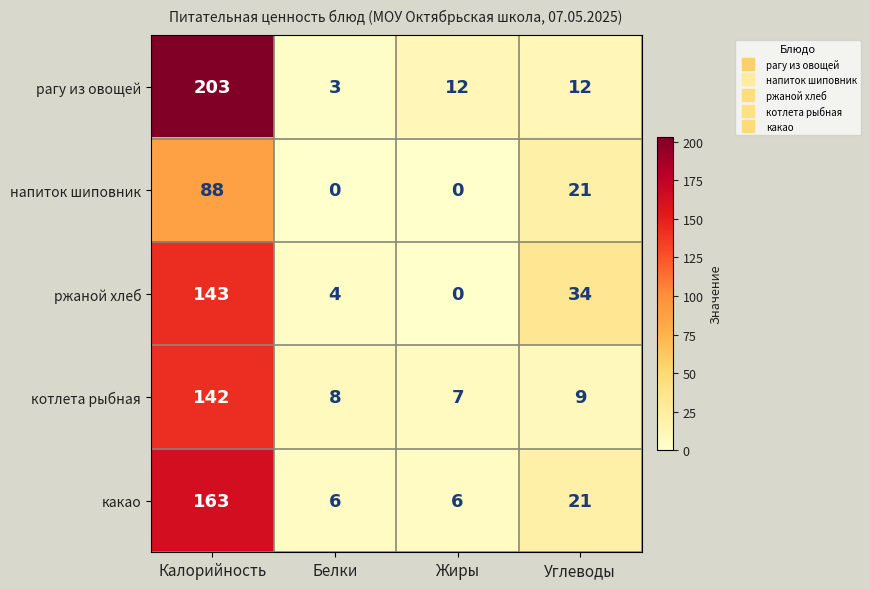

Which series has the largest range (max minus min)?

рагу из овощей